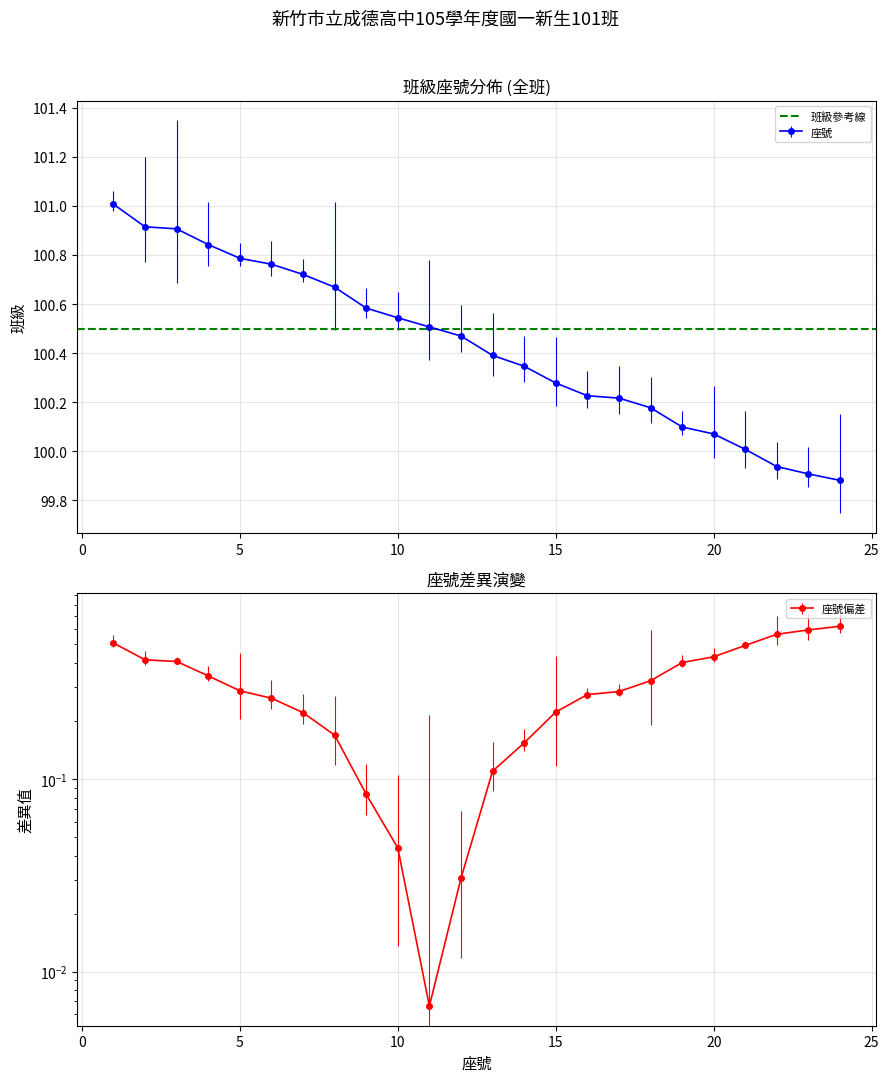

What is the value of the 14th point from the left?

100.3